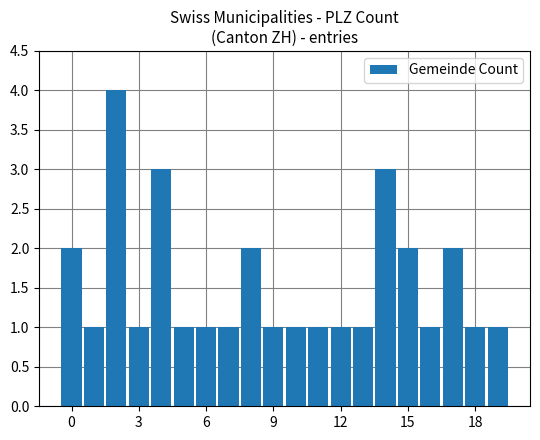

Count the number of data series in this chart.

1